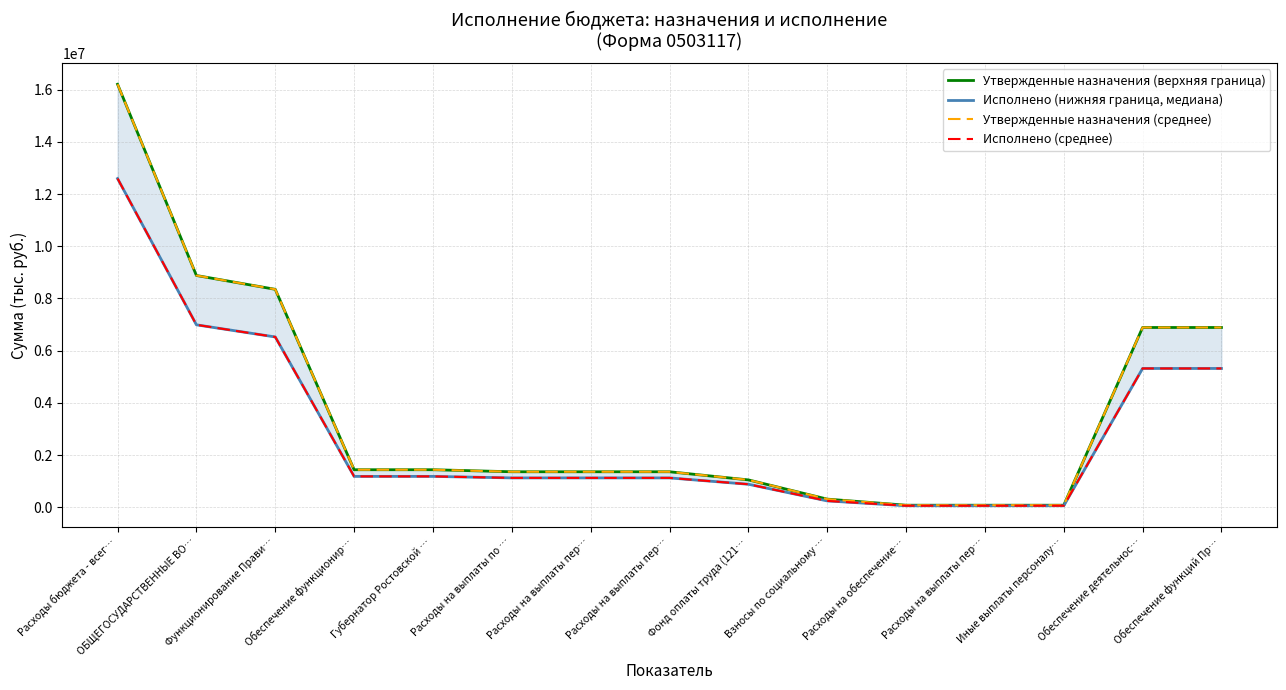

What is the sum of all Исполнено (нижняя граница, медиана) values?

43770830.8